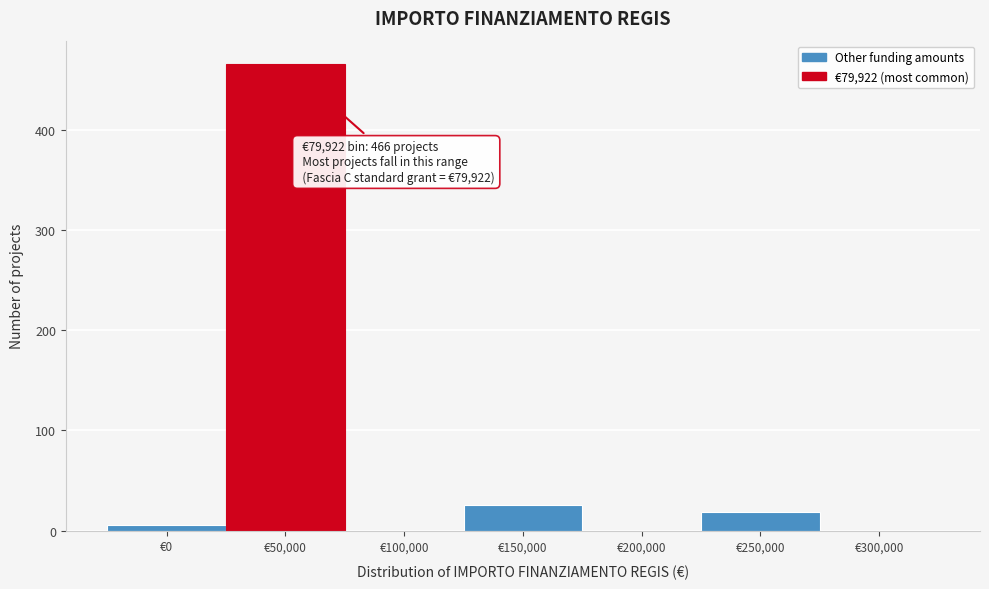

Reading right to left, transcribe all the data shown in this chart.

€300,000=0	€250,000=19	€200,000=0	€150,000=26	€100,000=0	€50,000=466	€0=6